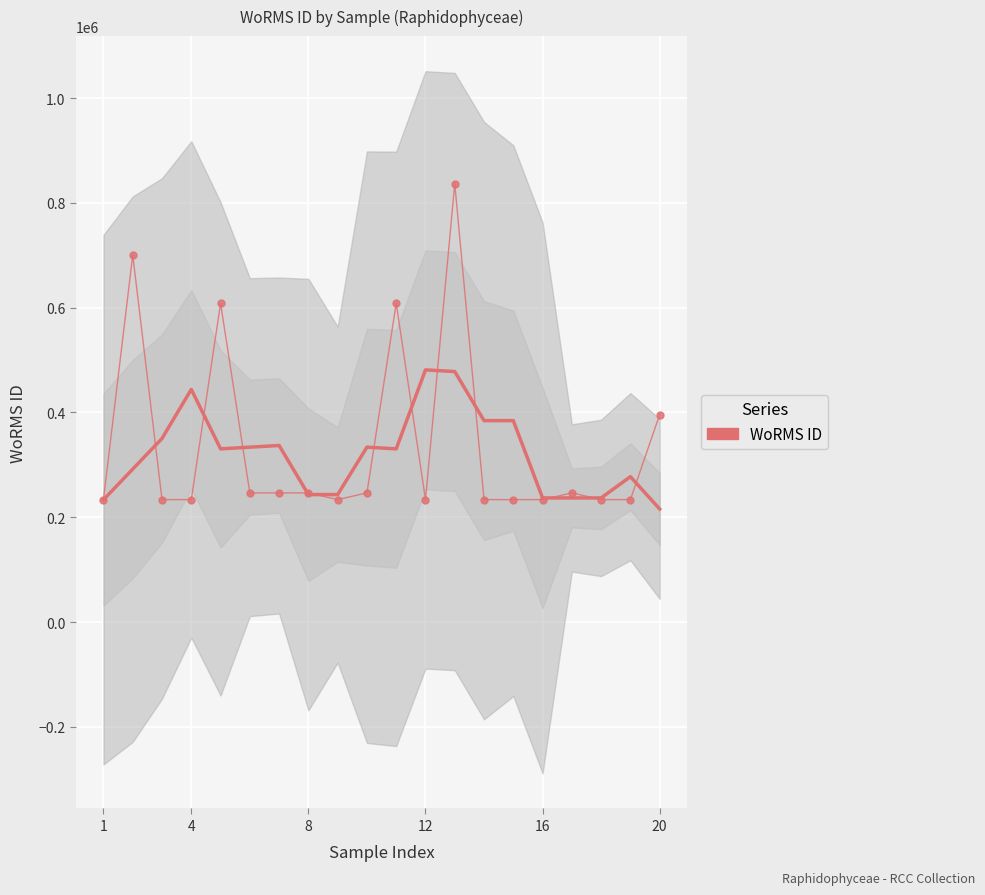

What is the difference between the maximum and minimum values in the WoRMS ID series?

602756.0